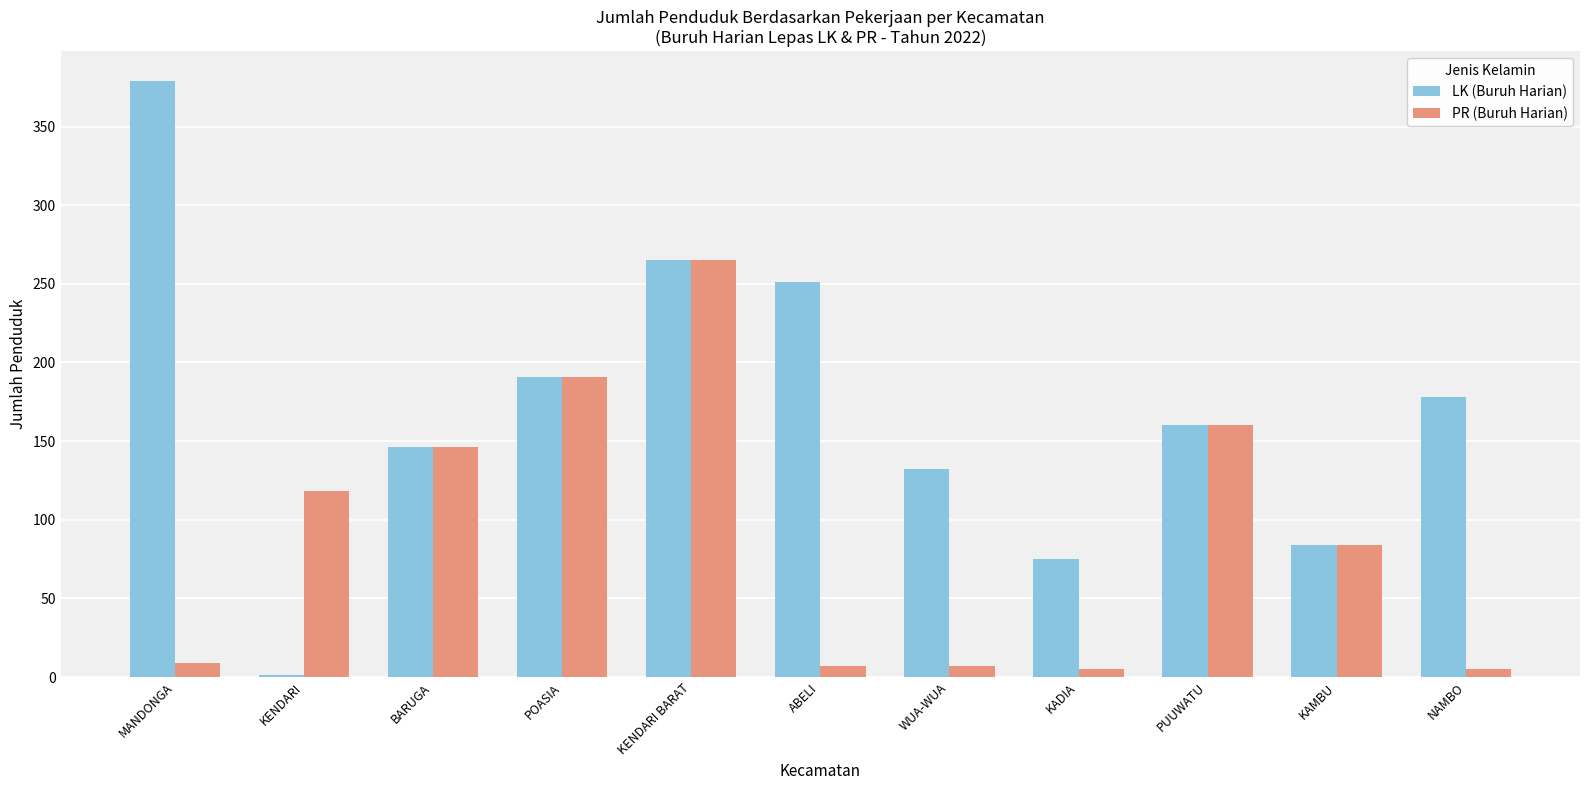

What is the sum of the PR (Buruh Harian) values at PUUWATU and BARUGA?

306